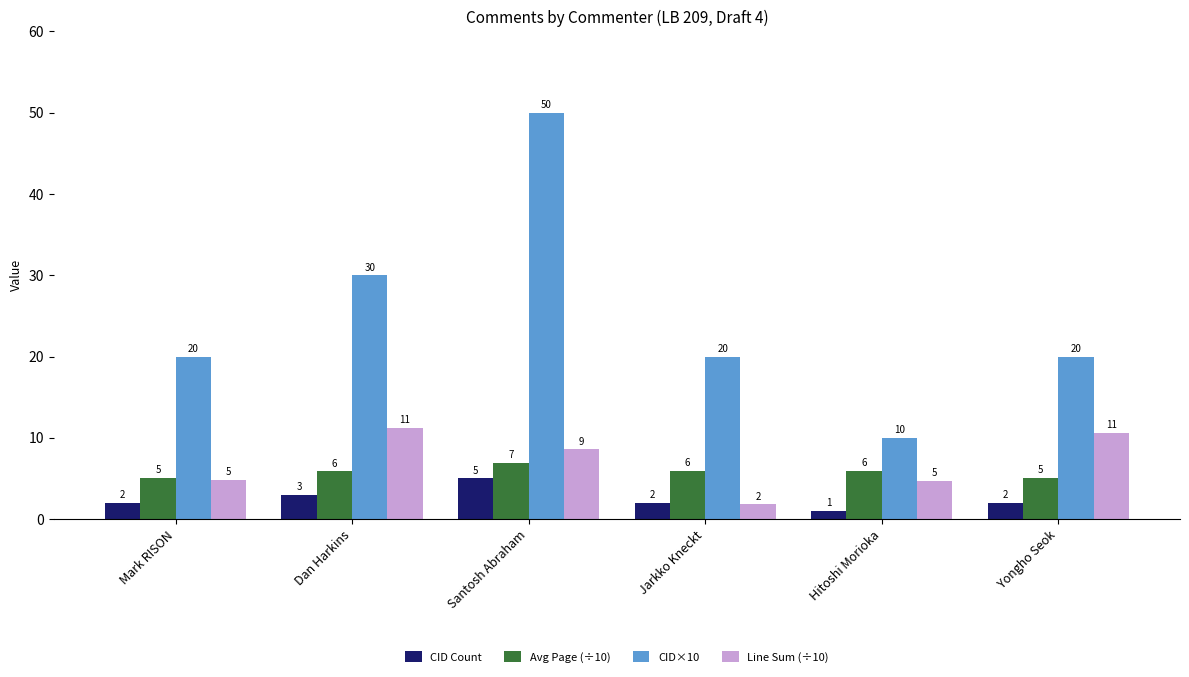

Is the value of CID Count at Hitoshi Morioka greater than the value of Avg Page (÷10) at Hitoshi Morioka?

No